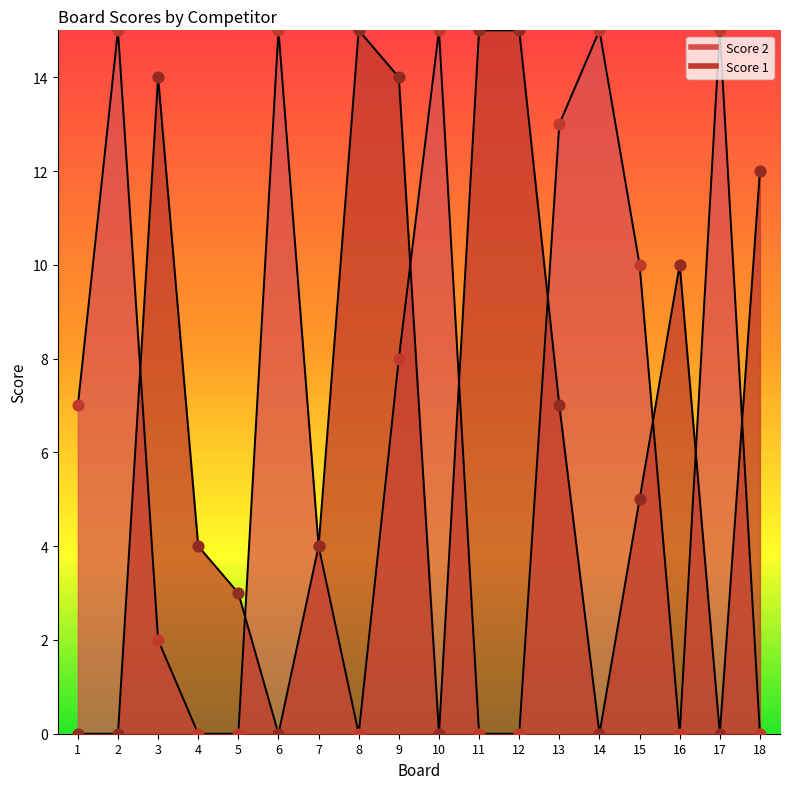

Which series has the widest spread of Y values?

Score 2